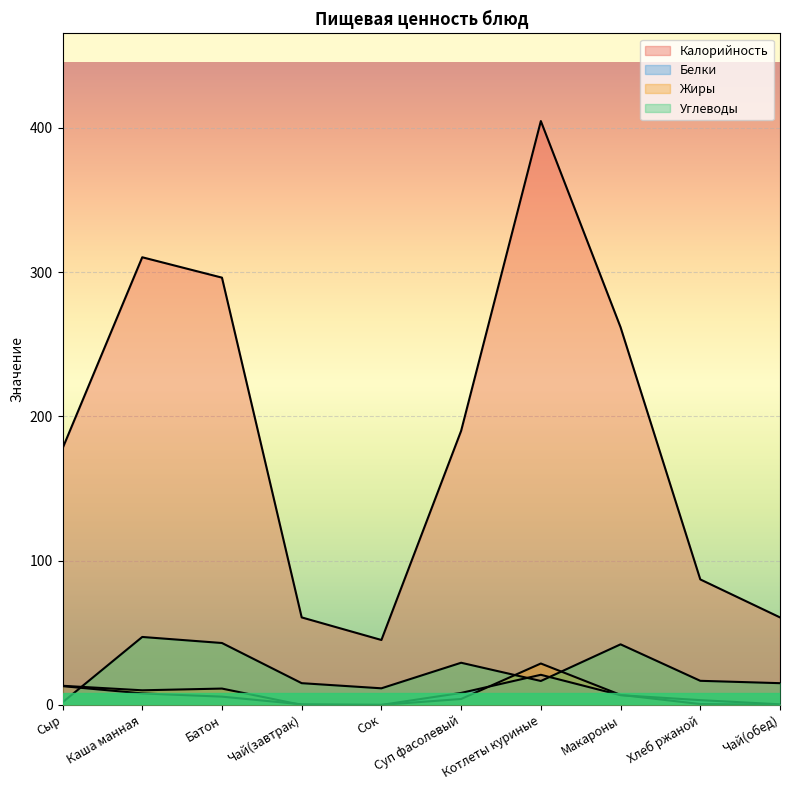

Reading right to left, transcribe all the data shown in this chart.

Калорийность: 60.7	87.0	261.8	404.8	190.0	45.0	60.7	296.2	310.4	177.8
Белки: 0.4	3.3	6.7	20.9	8.3	0.0	0.4	5.7	8.0	13.0
Жиры: 0.0	0.6	6.9	28.7	4.1	0.0	0.0	11.3	10.1	13.2
Углеводы: 15.1	16.7	42.0	16.6	29.2	11.5	15.1	42.9	47.1	1.8